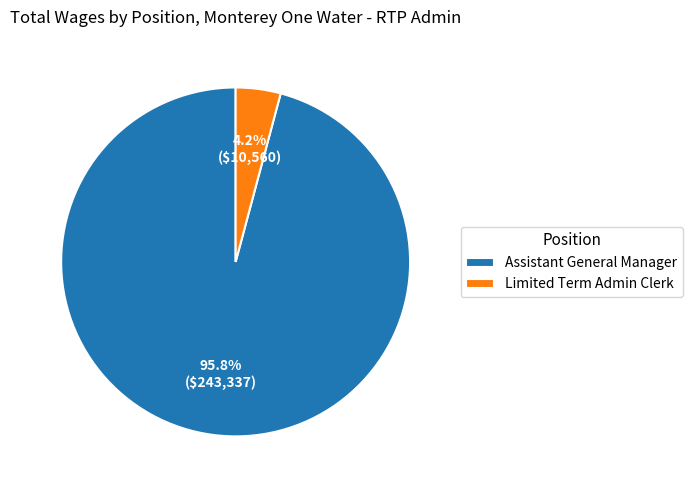

To the nearest percent, what portion does Assistant General Manager represent?

96%